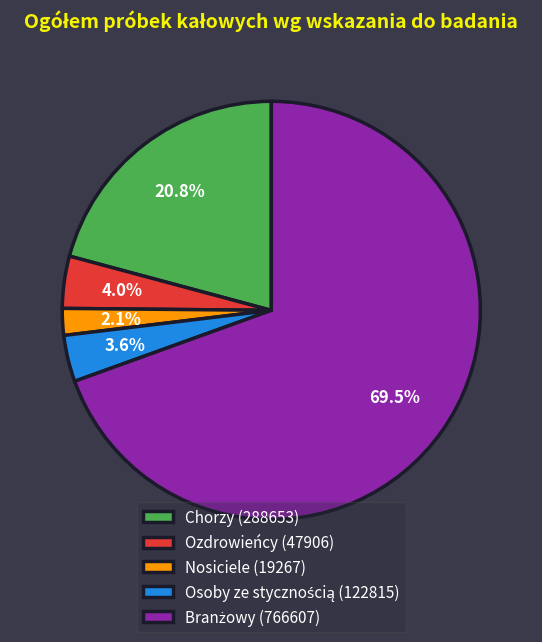

What percentage is NOT represented by Chorzy (288653)?

79.2%